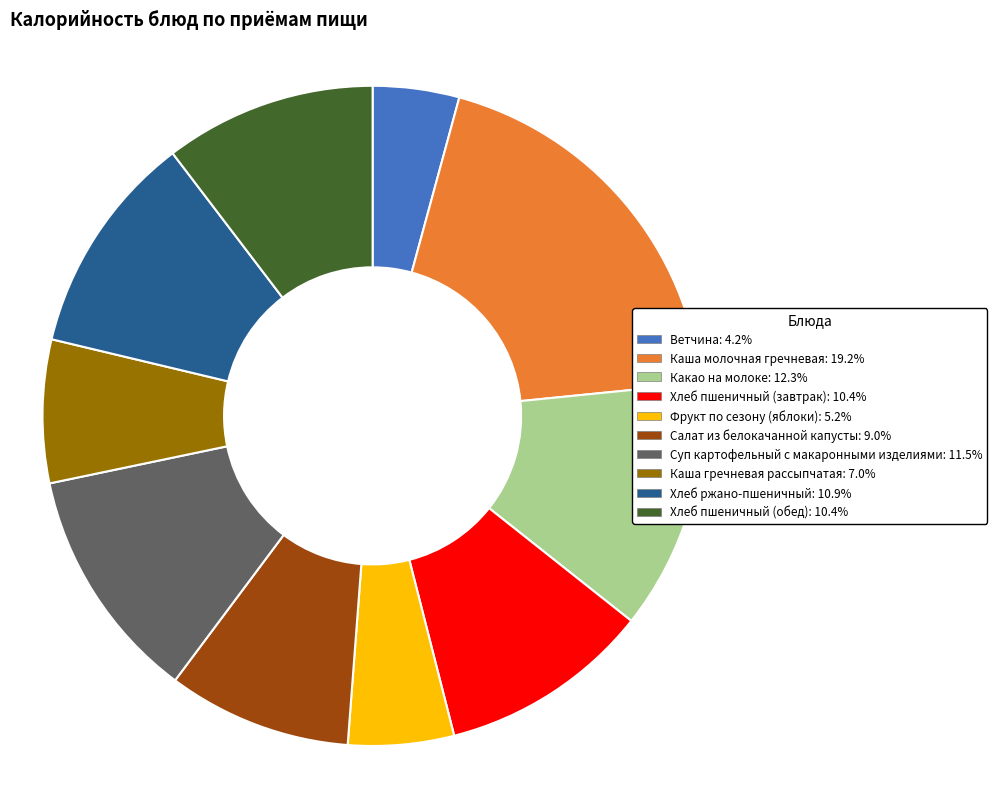

The Хлеб ржано-пшеничный slice represents 5% of the pie. True or false?

False